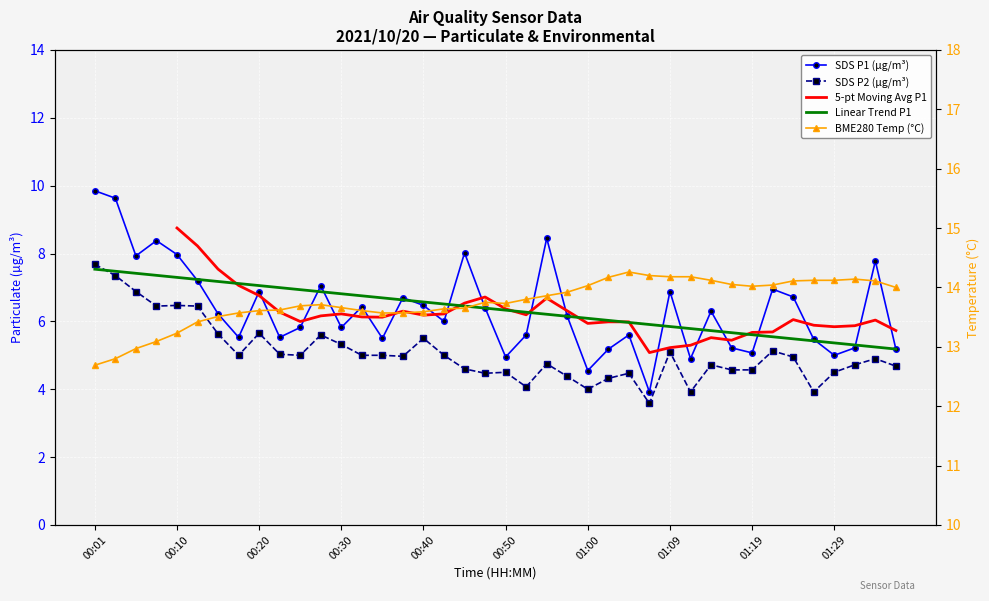

True or false: SDS_P1 and SDS_P2 intersect in this chart.

False